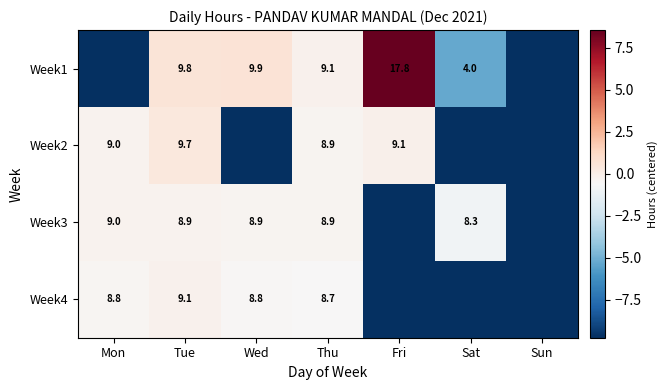

Which has a higher value, Tue or Thu?

Tue